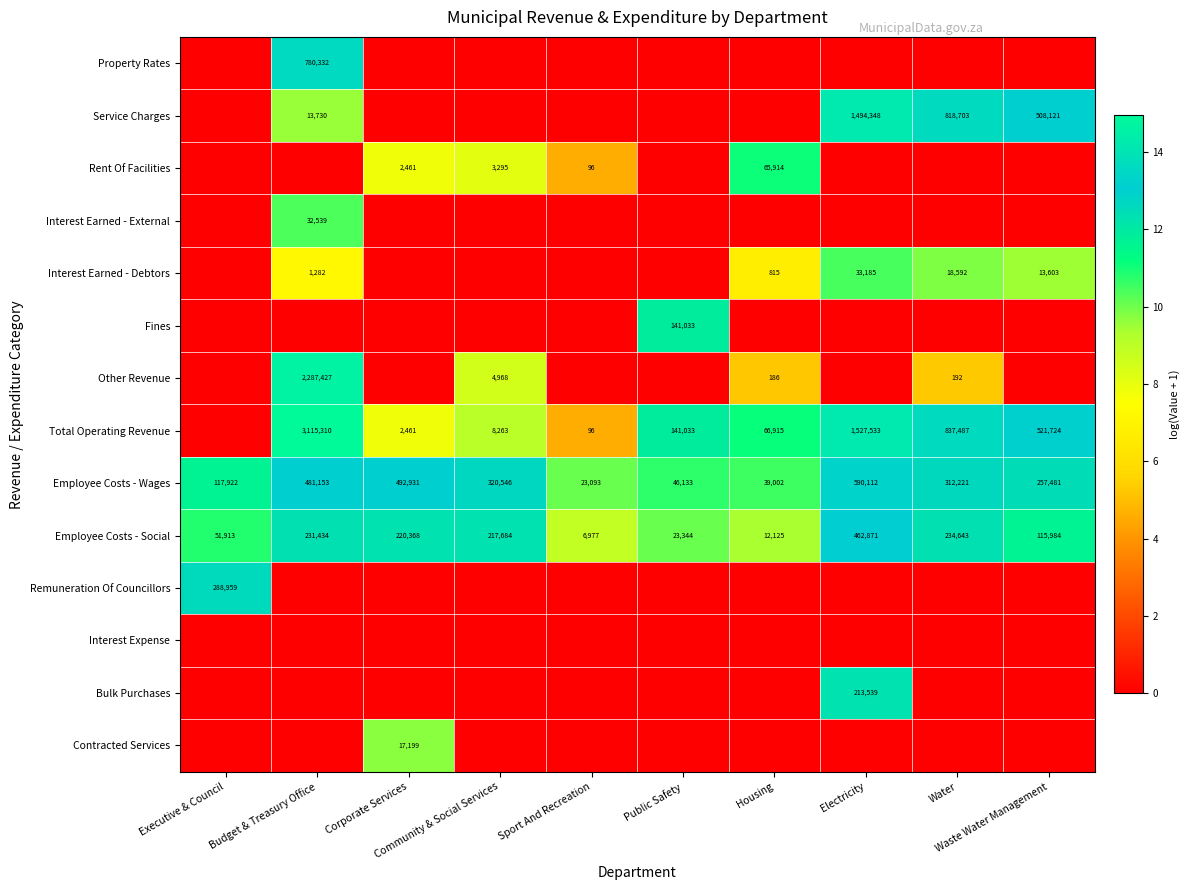

At which category is the sum across all series the highest?

Budget & Treasury Office